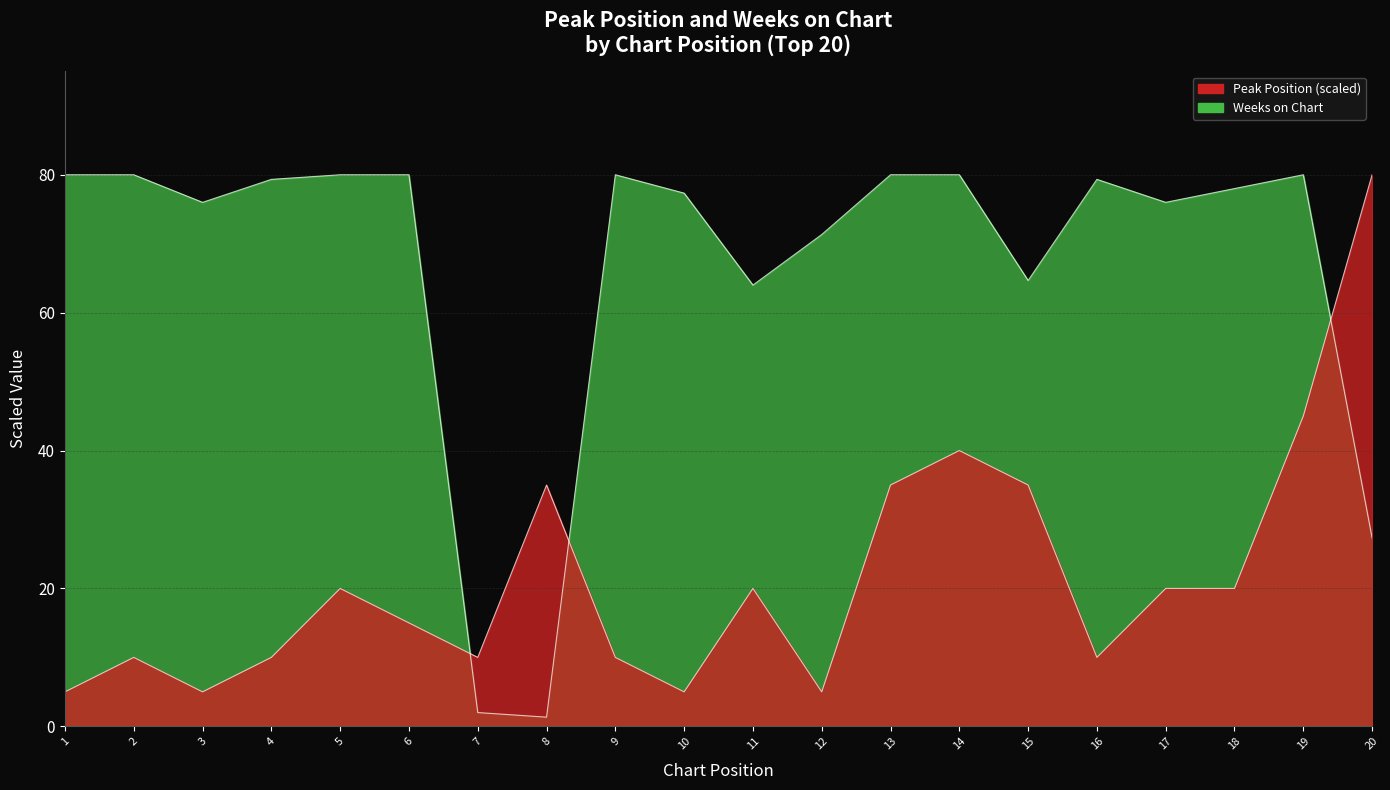

Reading right to left, extract all data points from this chart.

Peak Position: 80.0	45.0	20.0	20.0	10.0	35.0	40.0	35.0	5.0	20.0	5.0	10.0	35.0	10.0	15.0	20.0	10.0	5.0	10.0	5.0
Weeks on Chart: 27.3	80.0	78.0	76.0	79.3	64.7	80.0	80.0	71.3	64.0	77.3	80.0	1.3	2.0	80.0	80.0	79.3	76.0	80.0	80.0